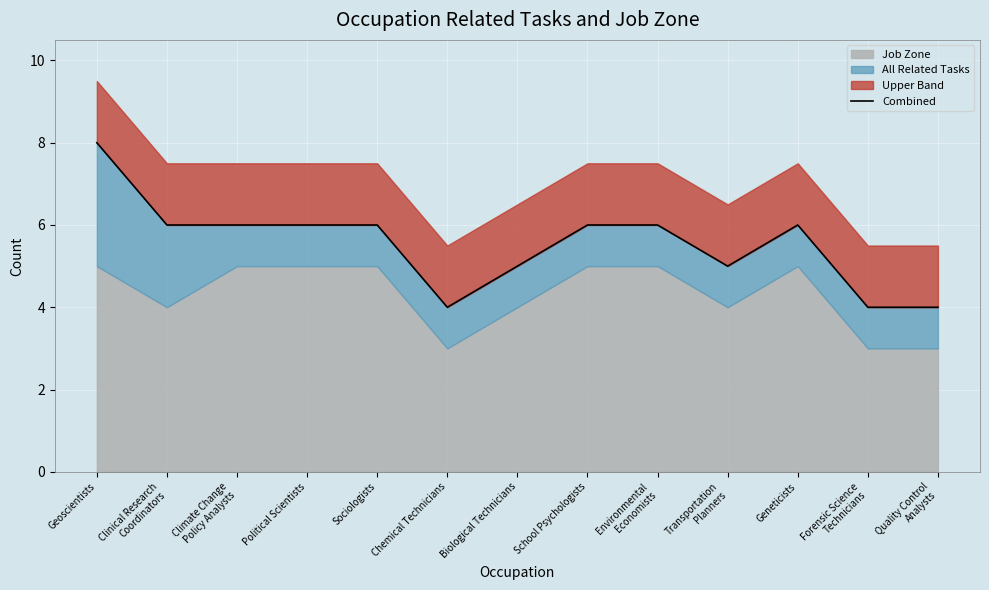

What is the label of the 9th point from the right?

Sociologists